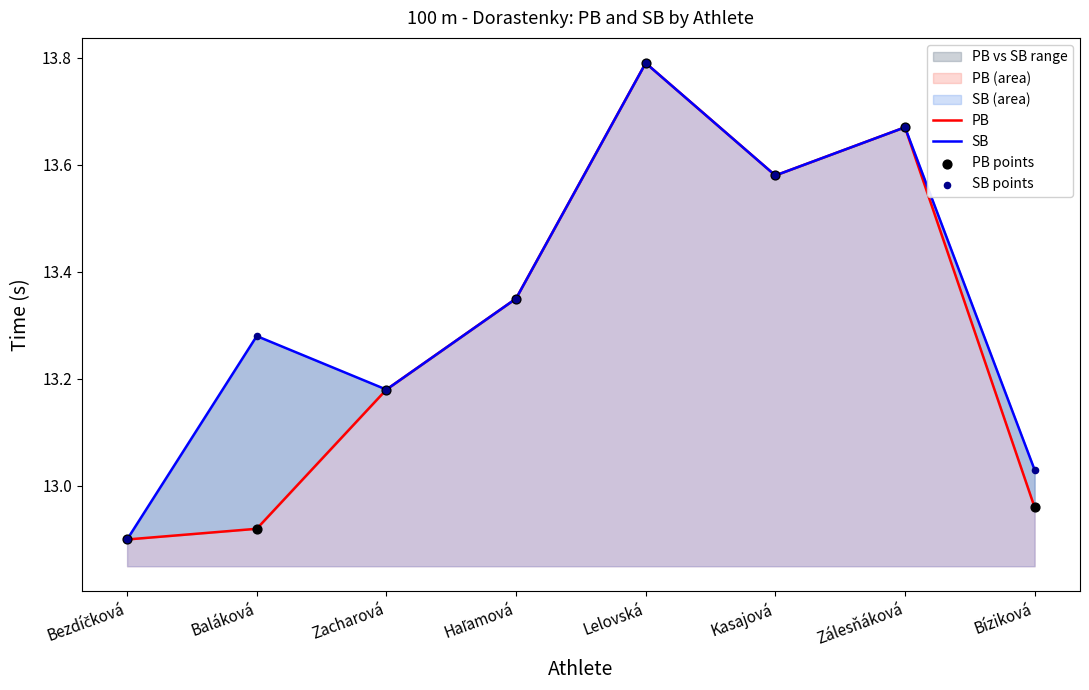

Which series reaches the minimum Y coordinate?

PB